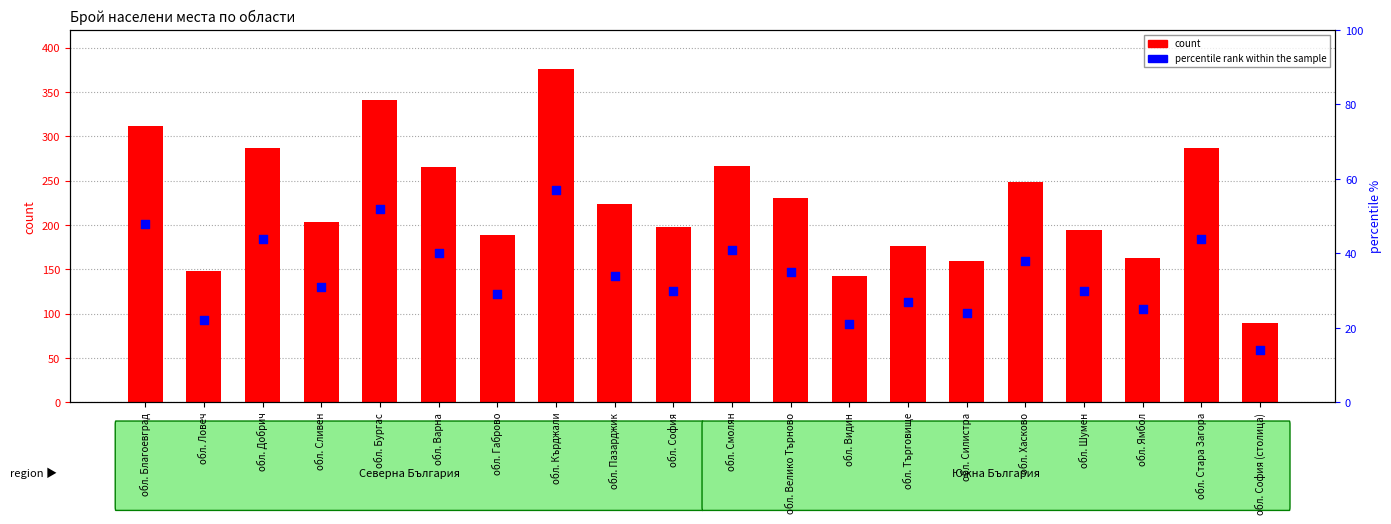

Which series reaches the maximum Y coordinate?

count